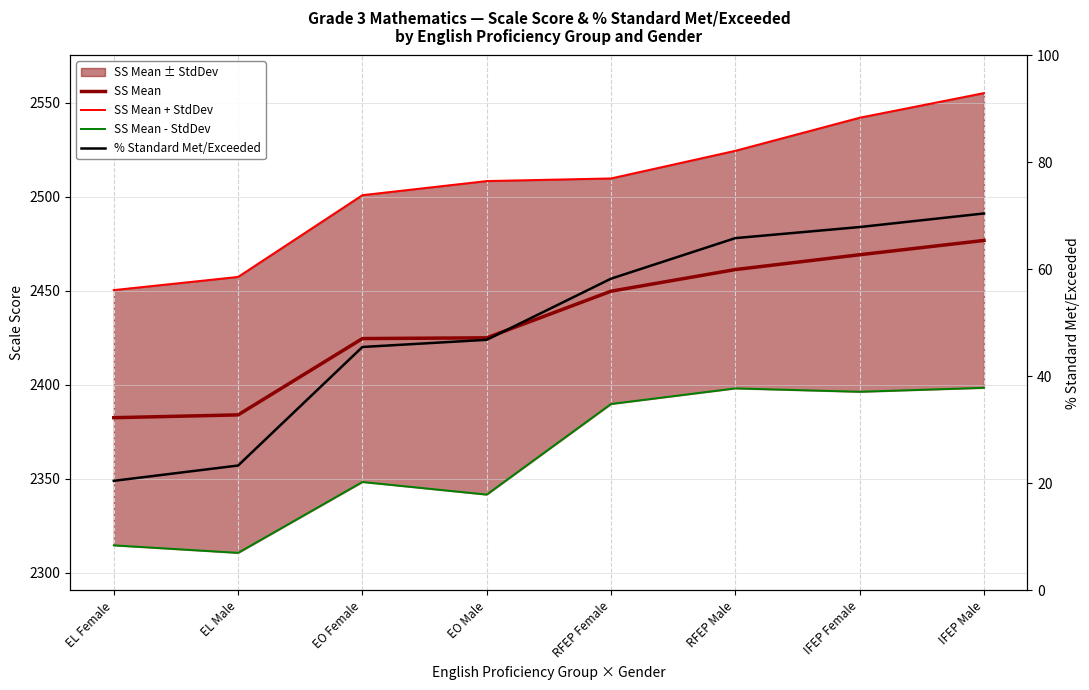

True or false: % Standard Met/Exceeded and SS Mean + StdDev cross at least once.

False